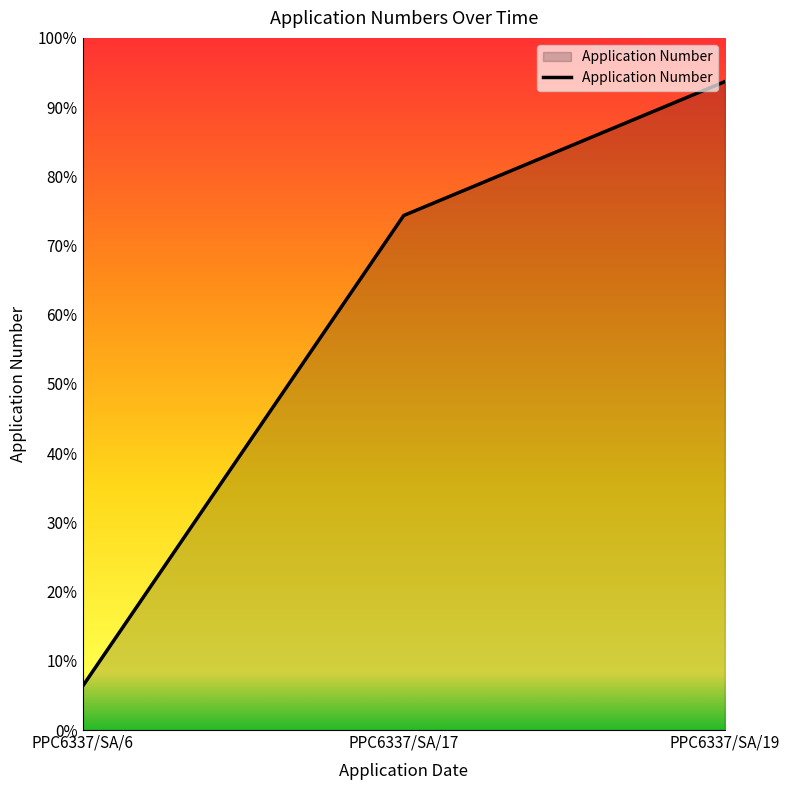

Rank the categories by value from lowest to highest.

PPC6337/SA/6, PPC6337/SA/17, PPC6337/SA/19